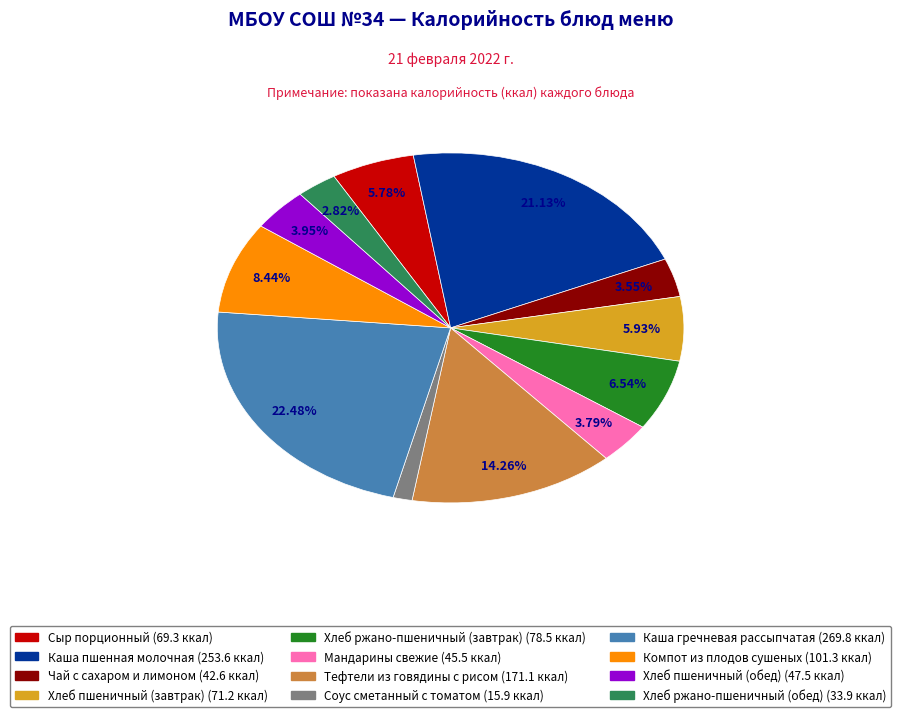

Which category has the smallest portion of the pie?

Соус сметанный с томатом